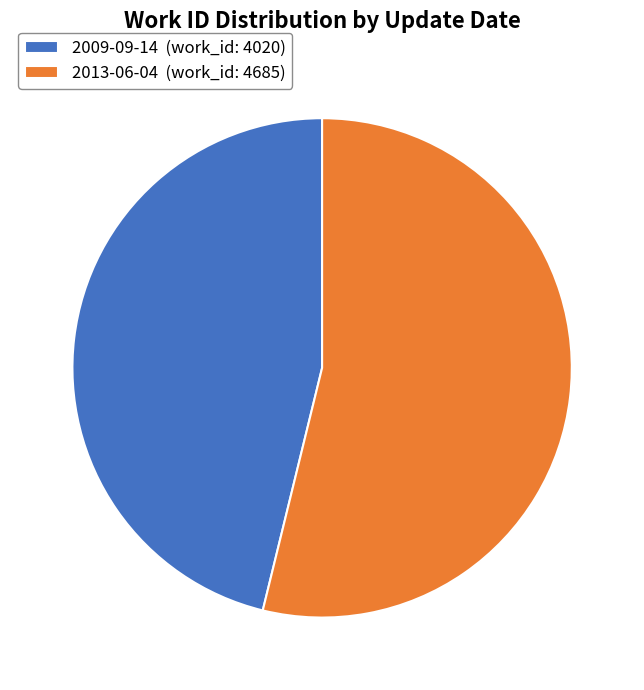

Which slice is the largest?

2013-06-04